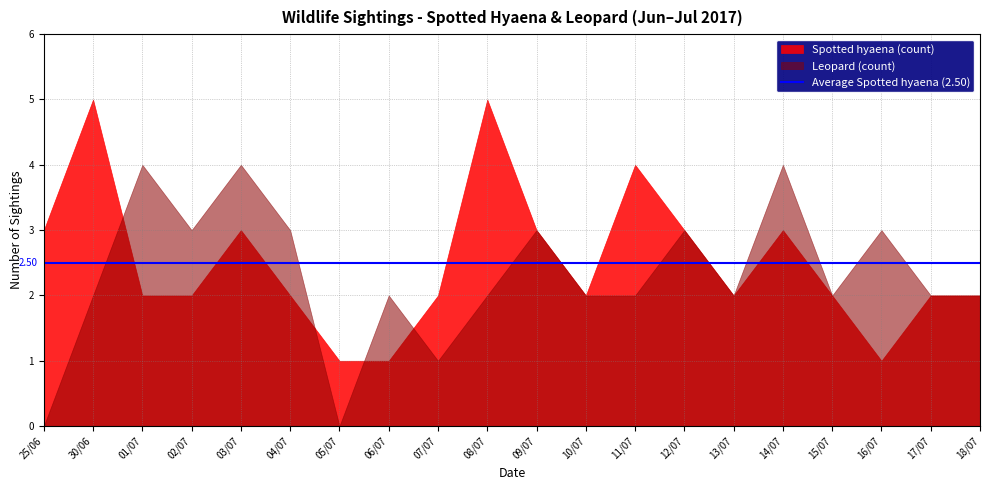

Between 05/07 and 13/07, which series saw the biggest shift?

Leopard (count)